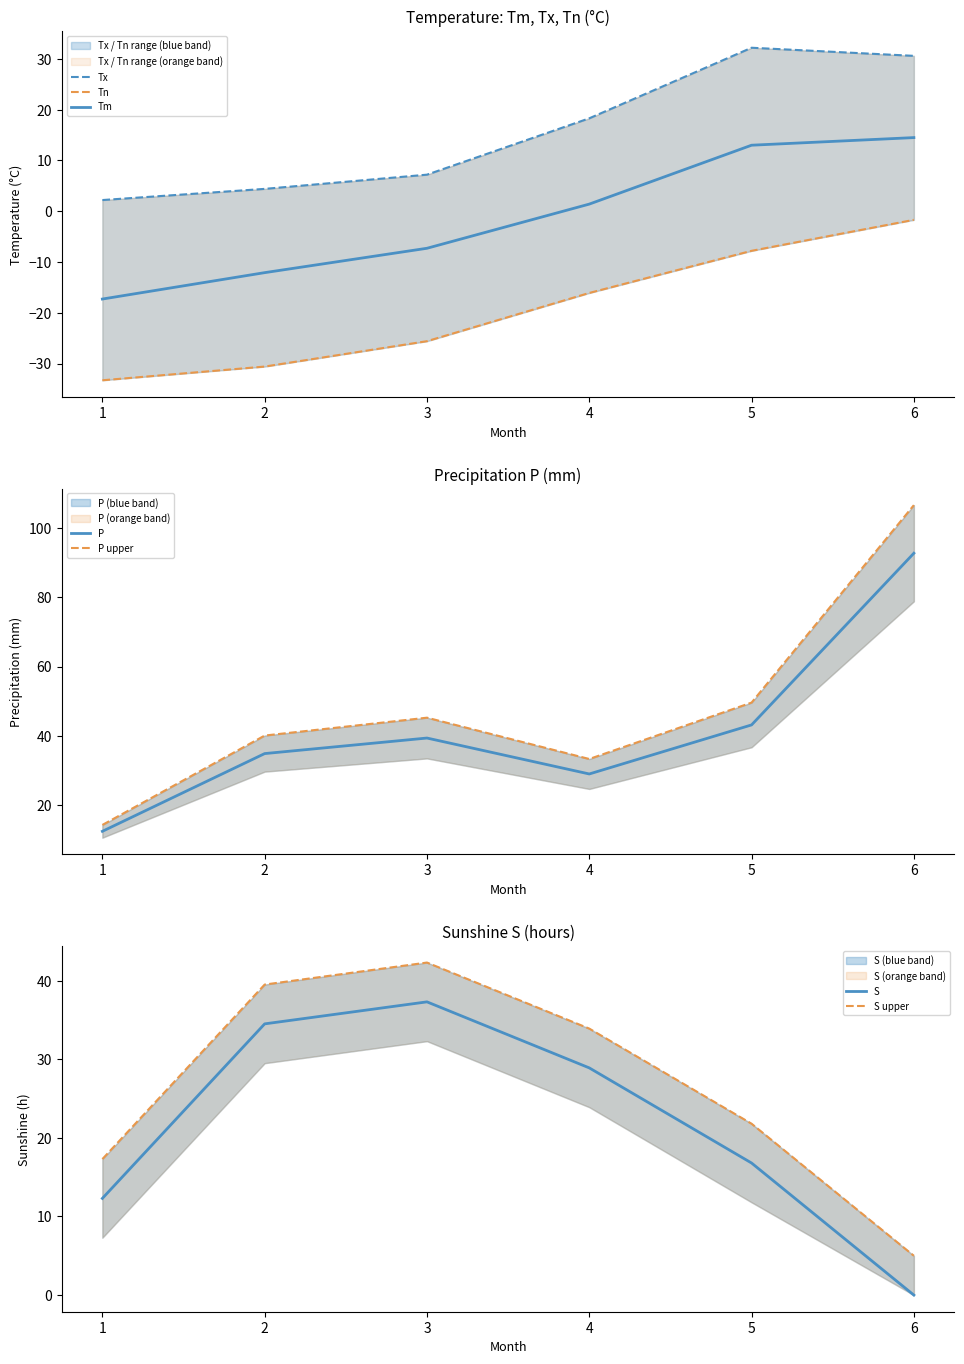

Reading left to right, list all the values displayed in this chart.

Tm: -17.3	-12.1	-7.3	1.4	13.0	14.5
Tx: 2.2	4.4	7.2	18.3	32.2	30.6
Tn: -33.3	-30.6	-25.6	-16.1	-7.8	-1.7
S: 12.3	34.5	37.3	28.9	16.8	0.0
P: 12.3	34.8	39.3	28.9	43.1	92.8